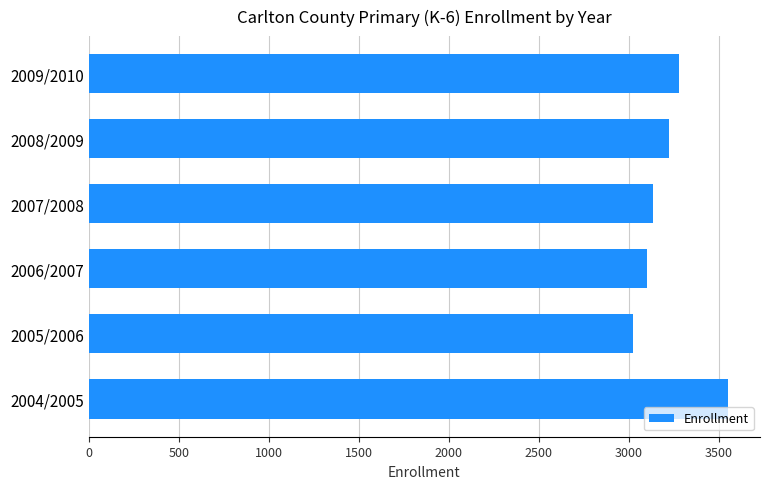

What is the label of the 6th bar from the bottom?

2009/2010